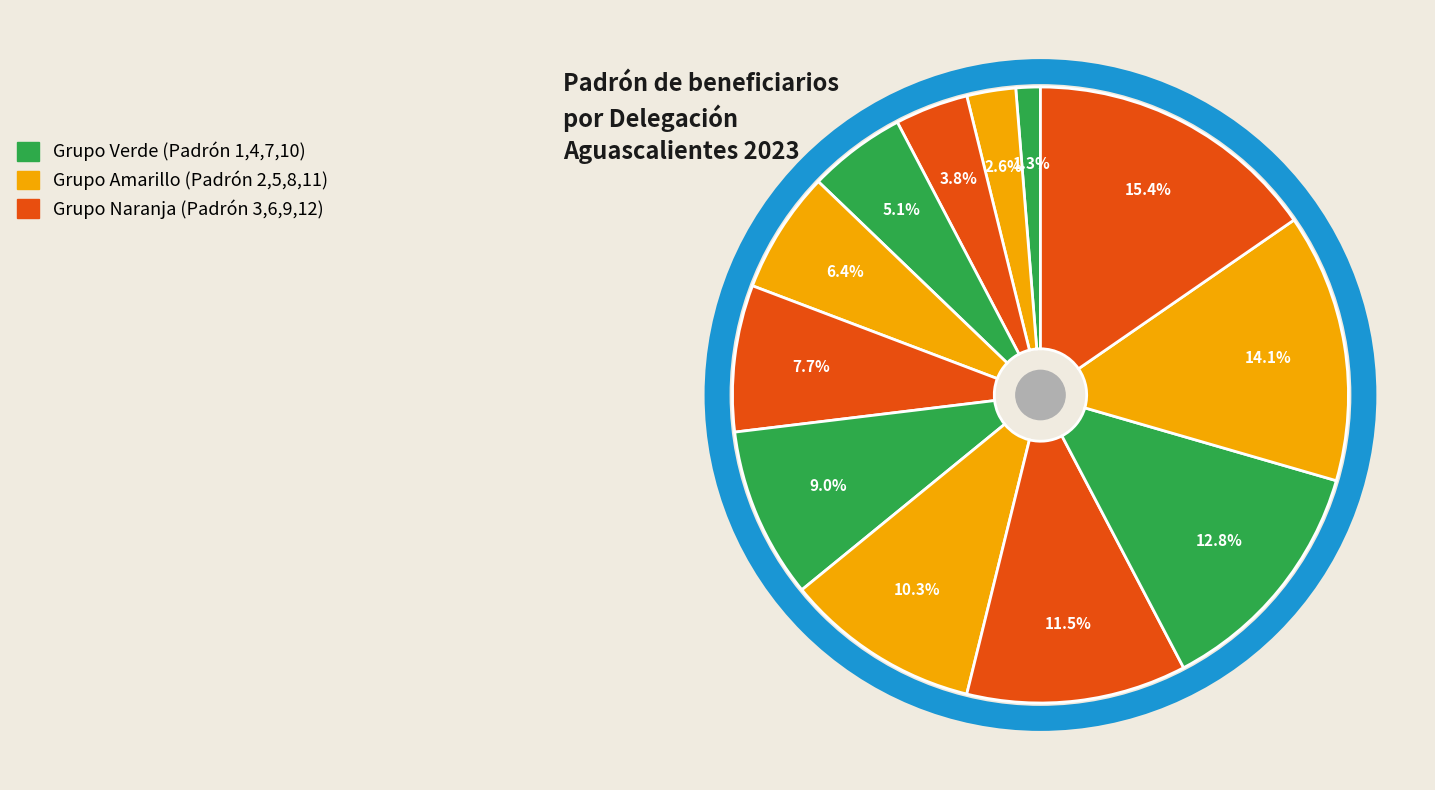

Which slice is the largest?

Delegacion Rural Cañada Honda